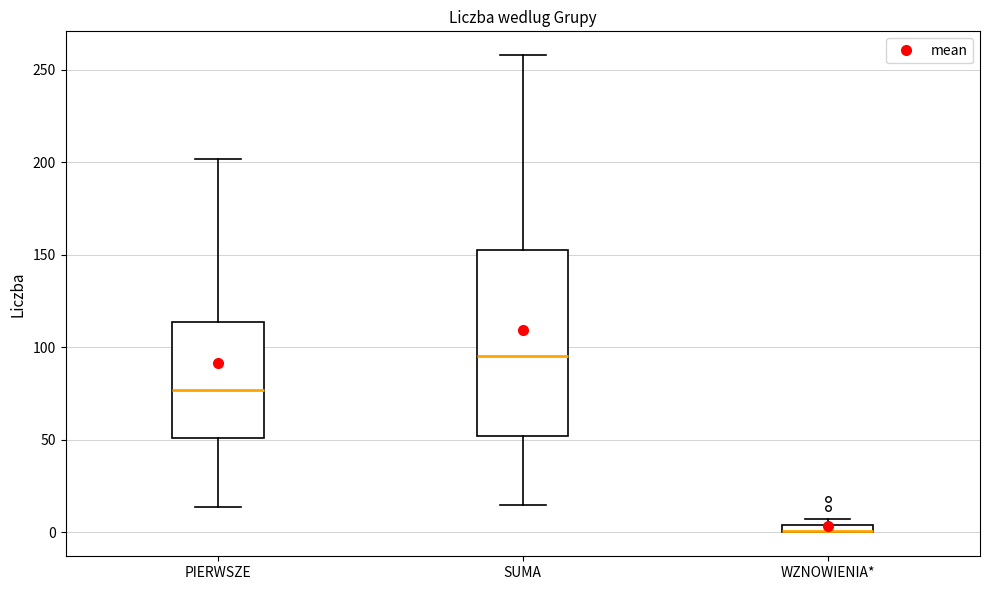

Where is the lower edge of the box for WZNOWIENIA* on the y-axis? The values are not printed on the chart, so give them approximately, as read against the axis.

0